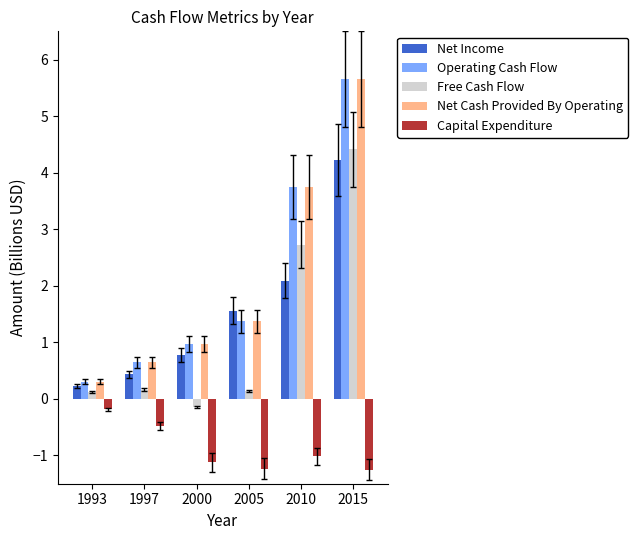

How many bars are there in each group?

5